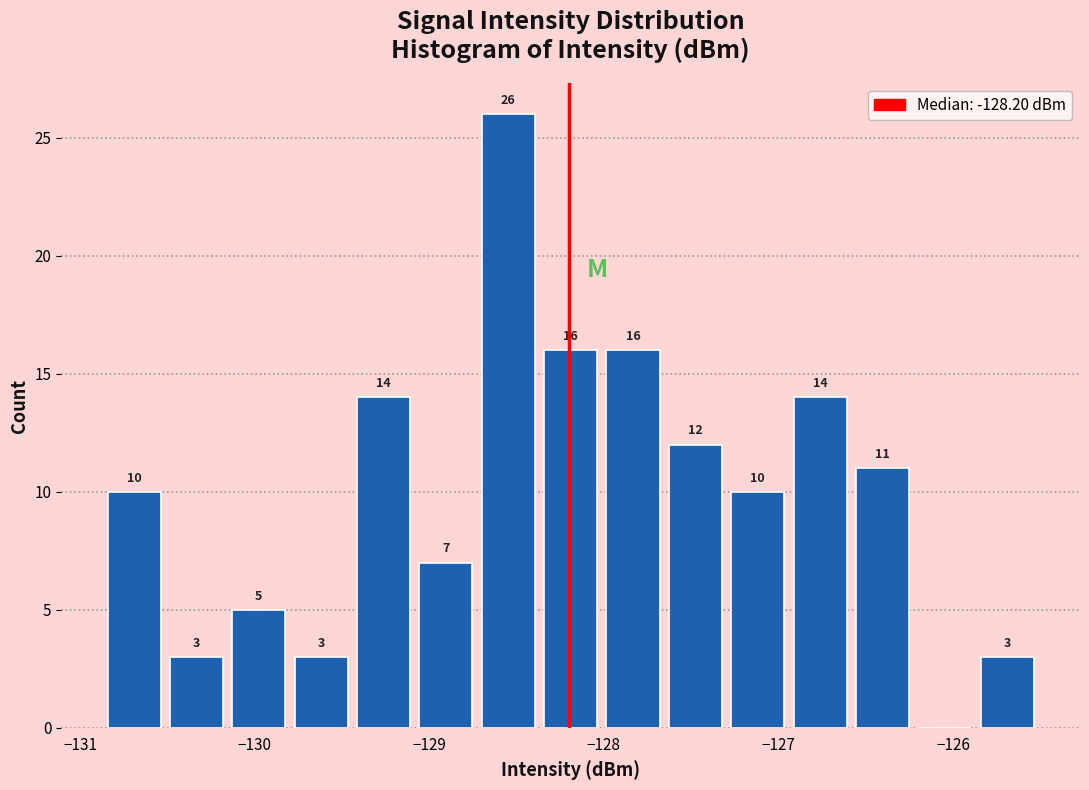

Around what value on the x-axis is the tallest bar? Give the approximate position of its centre, as read against the axis.

-128.5